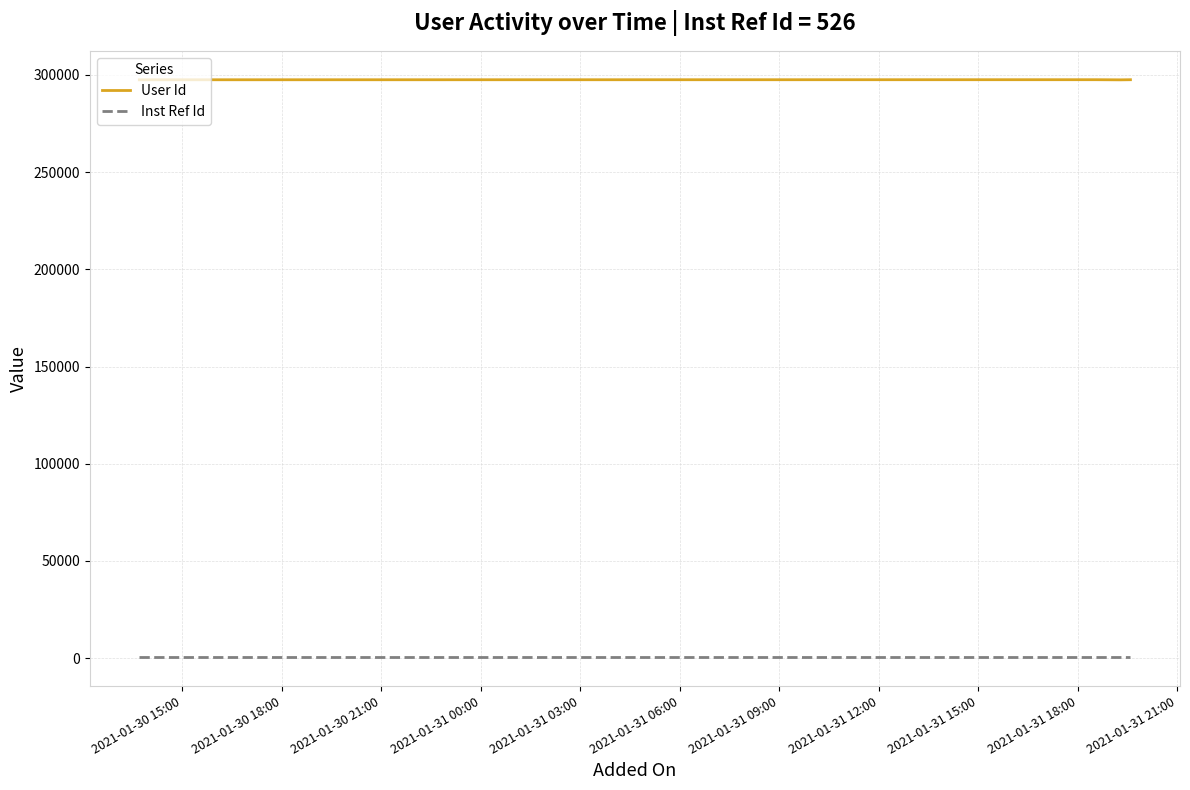

What is the greatest value displayed?

297562